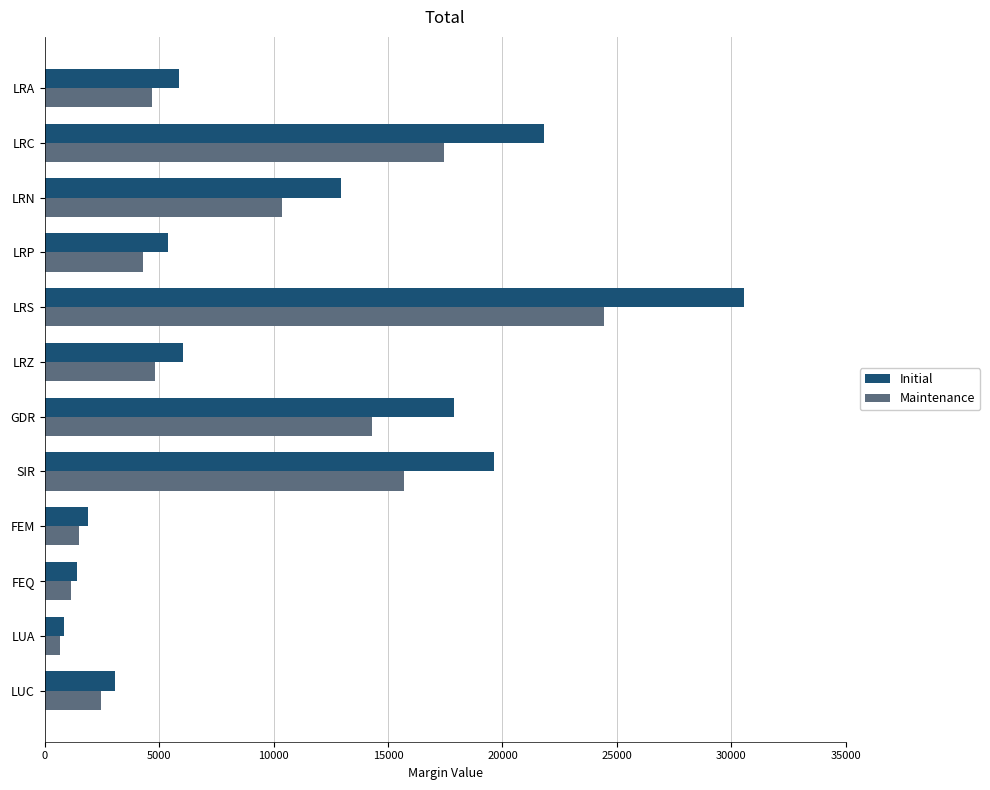

Rank the series by their maximum value, from highest to lowest.

Initial, Maintenance